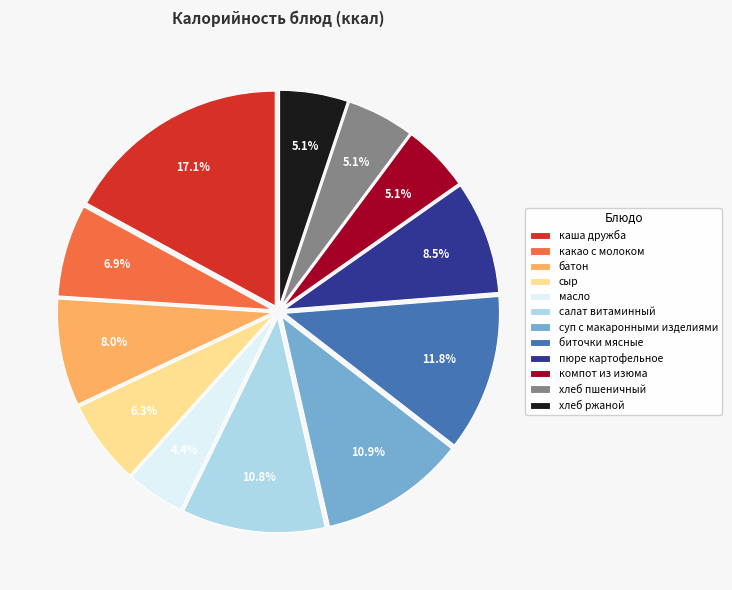

Does хлеб пшеничный represent more than half of the total?

No